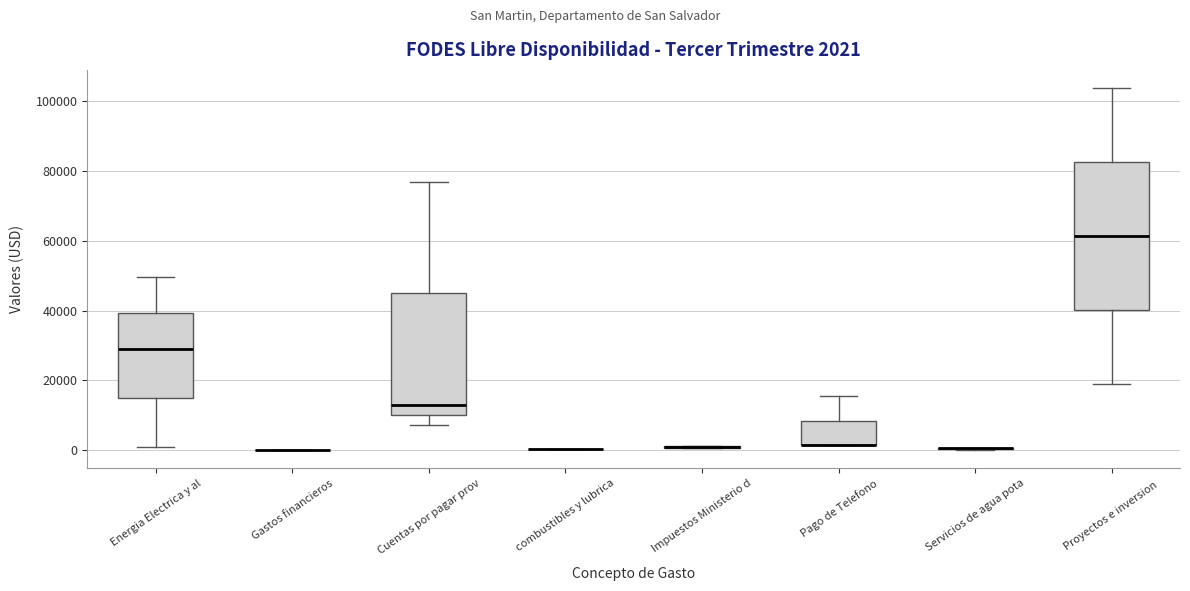

Which box is the tallest, from its lower edge to its upper edge?

Proyectos e inversion